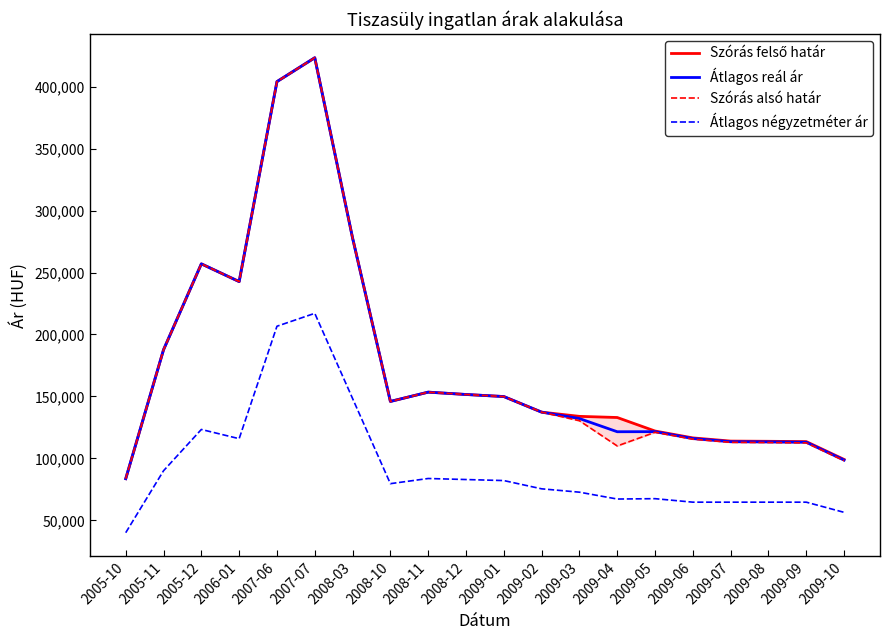

Where is Szórás felső határ nearest to the value 253503?

2005-12